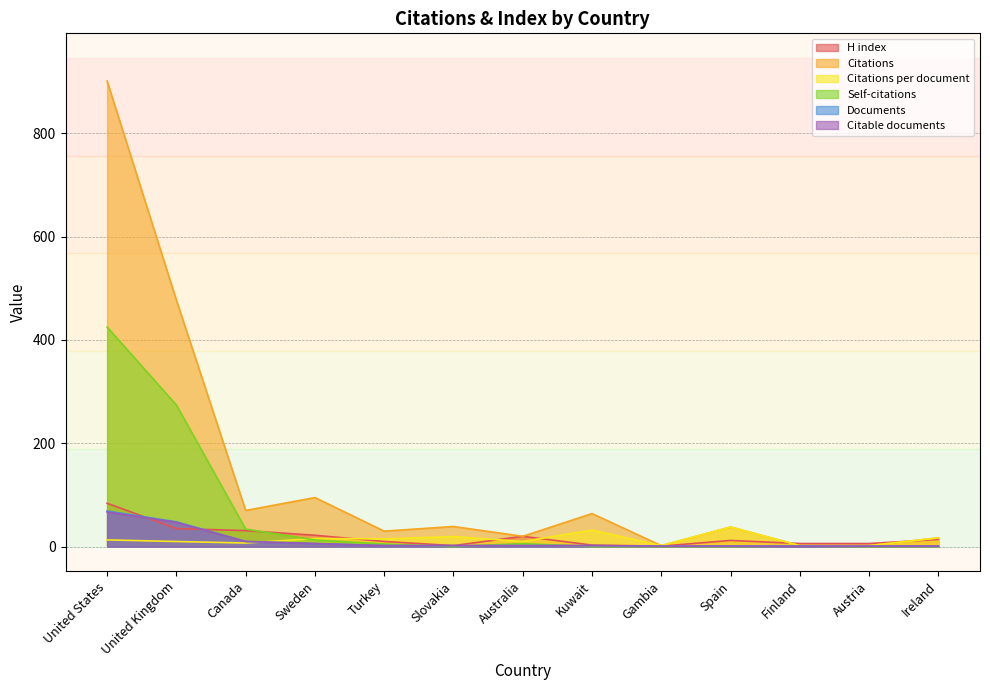

What is the label of the 10th point from the right?

Sweden